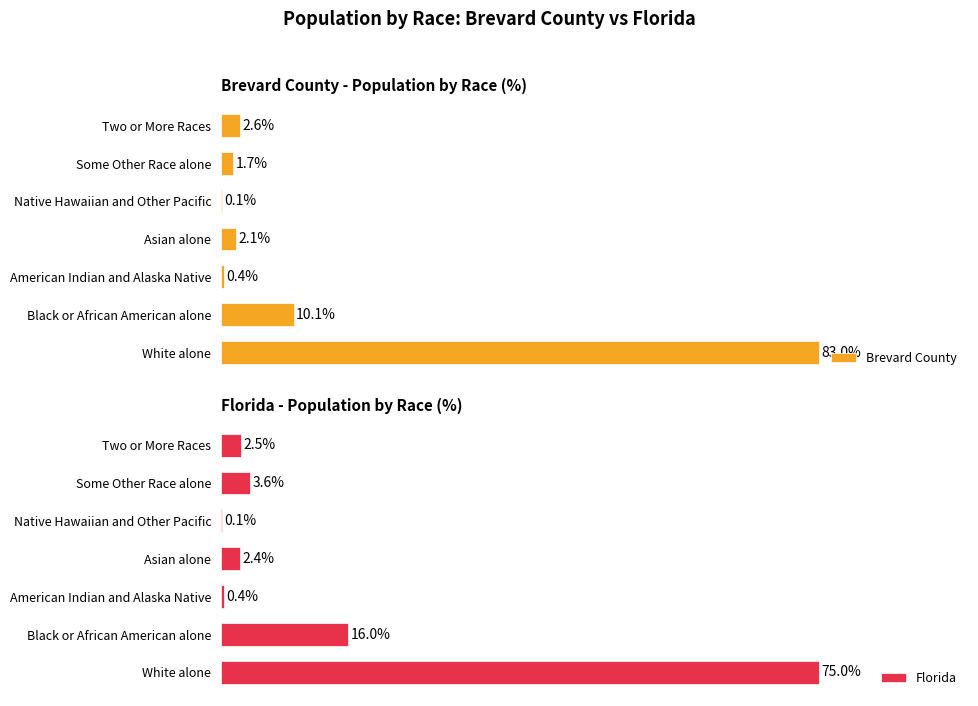

At which label does Brevard County reach its peak?

White alone